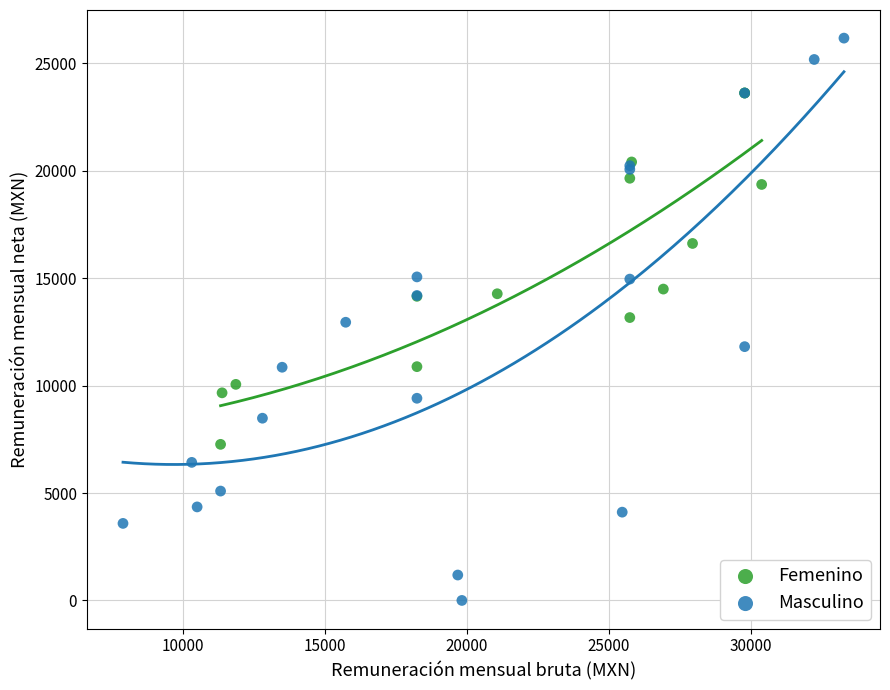

Which series reaches the maximum Y coordinate?

Masculino